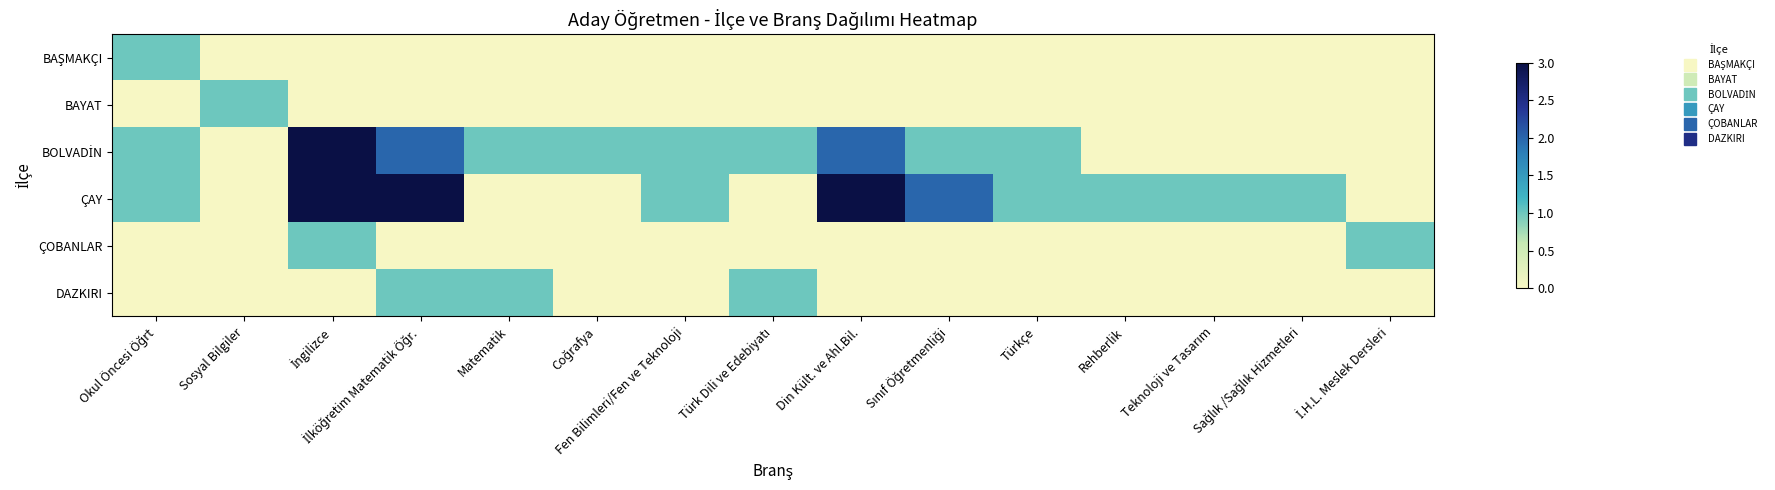

How many series are shown in this chart?

6